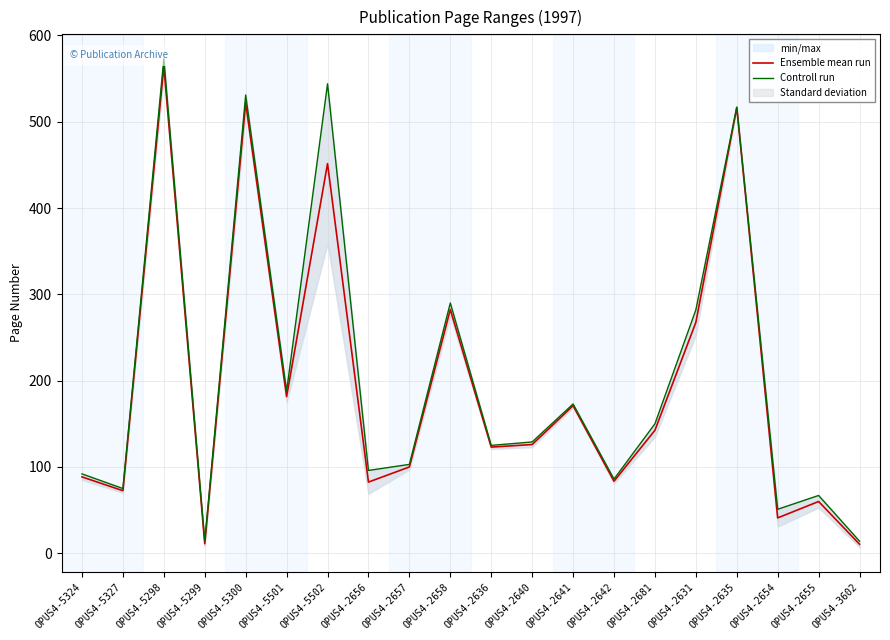

Which label corresponds to the smallest value in the chart?

OPUS4-3602